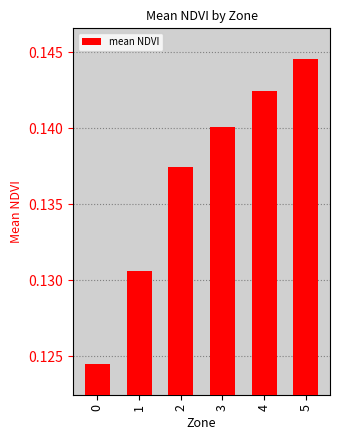

Which has a higher value, 4 or 5?

5